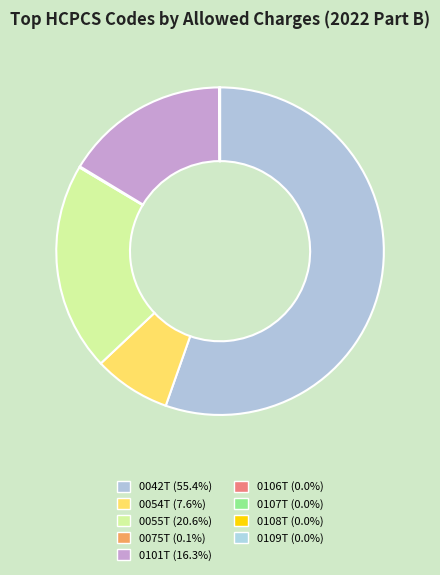

Is it true that 0101T is 16% of the pie?

True